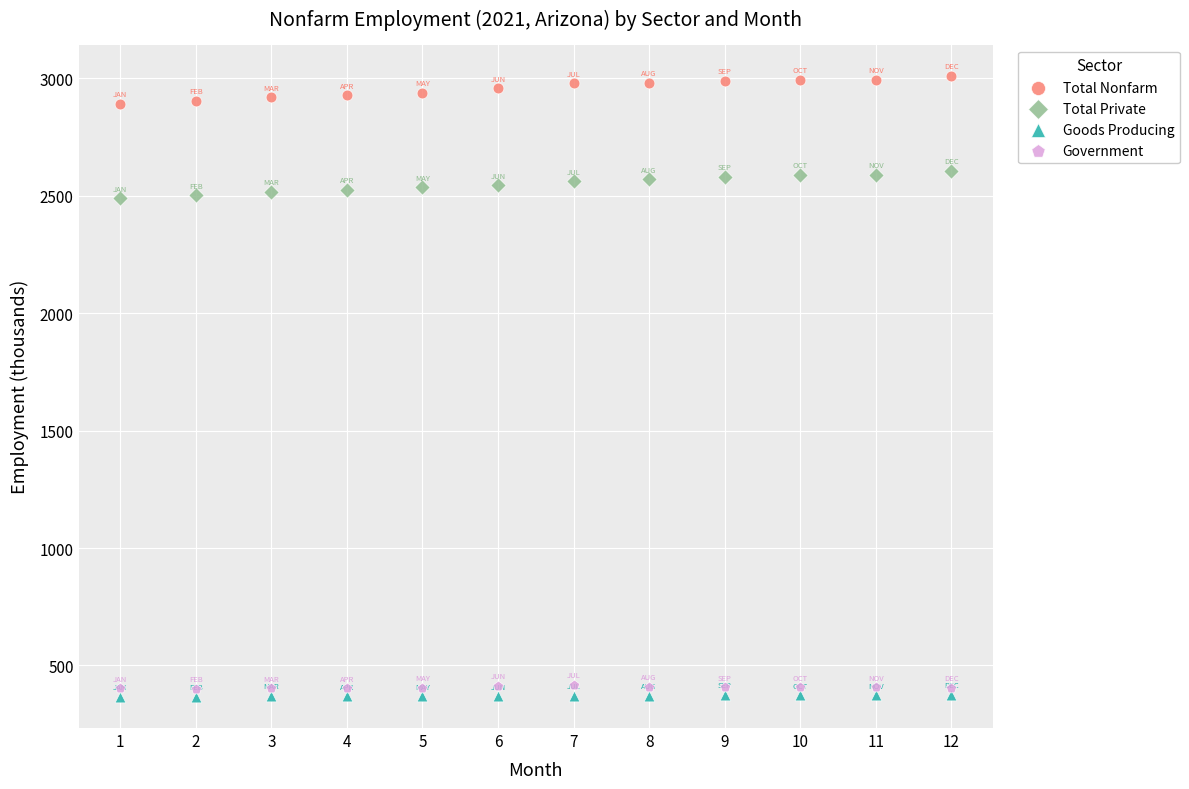

Across all data points, what is the range of Y values (max minus min)?

2646.4